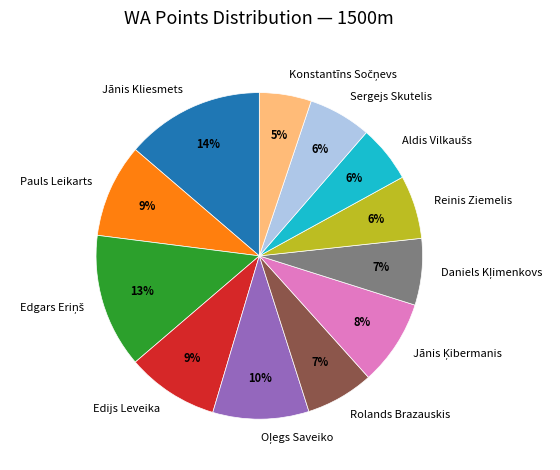

Between Sergejs Skutelis and Rolands Brazauskis, which is larger?

Rolands Brazauskis